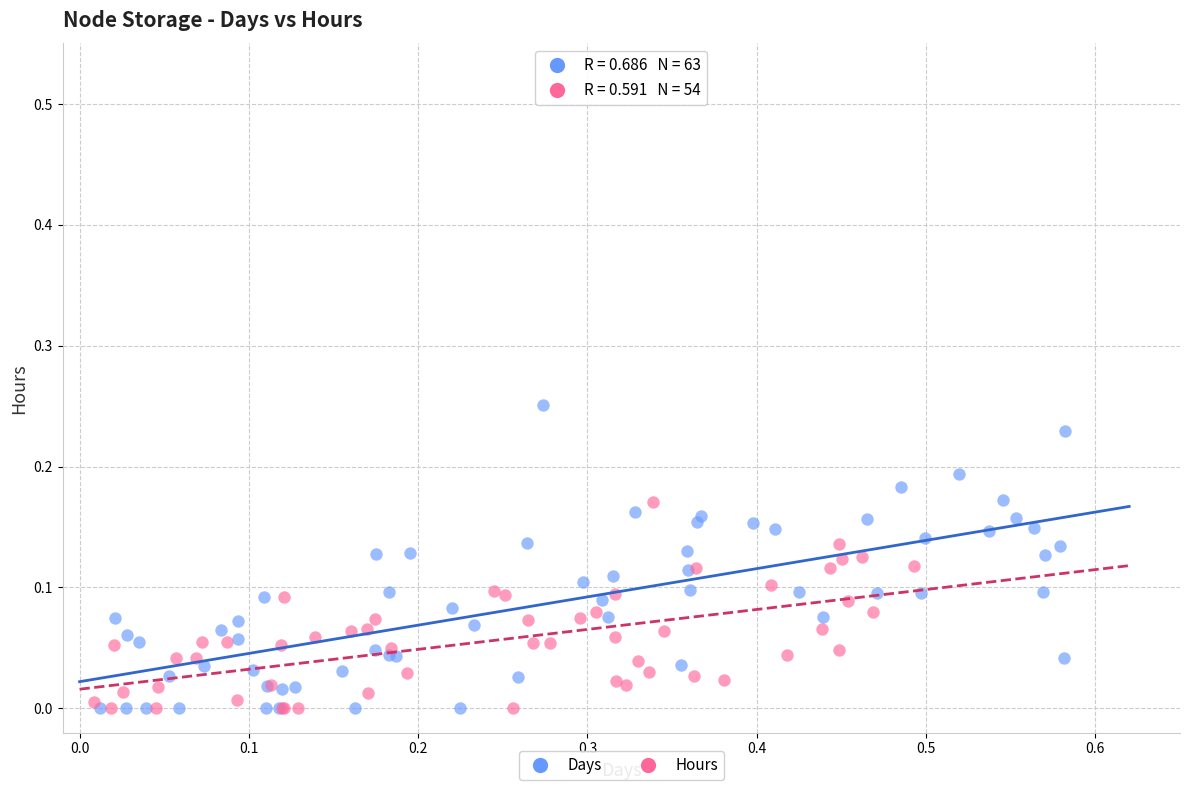

What are all the series names shown in the legend?

Days, Hours